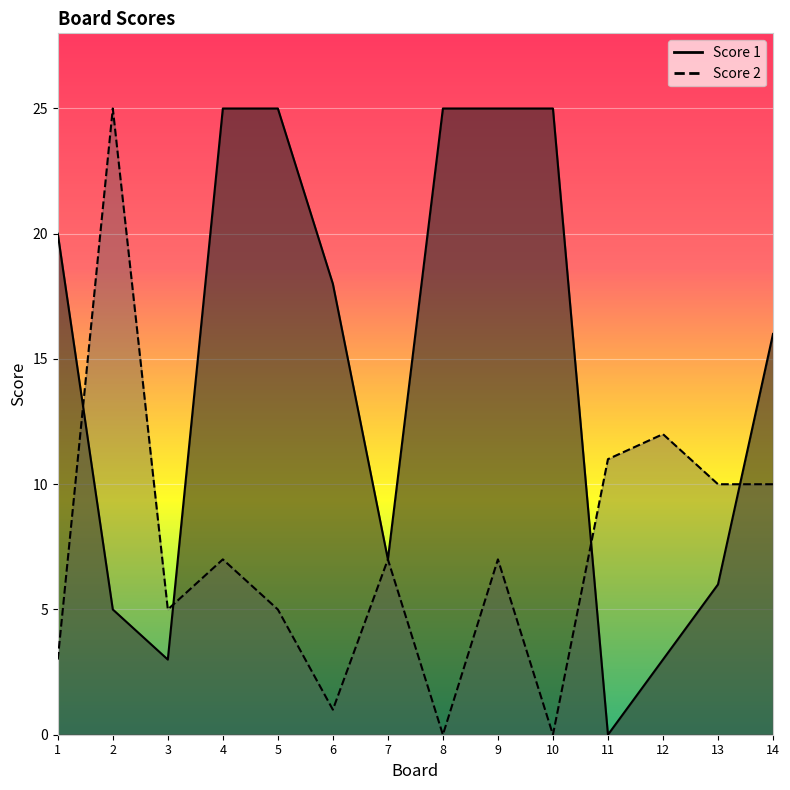

How many lines are shown in the chart?

2